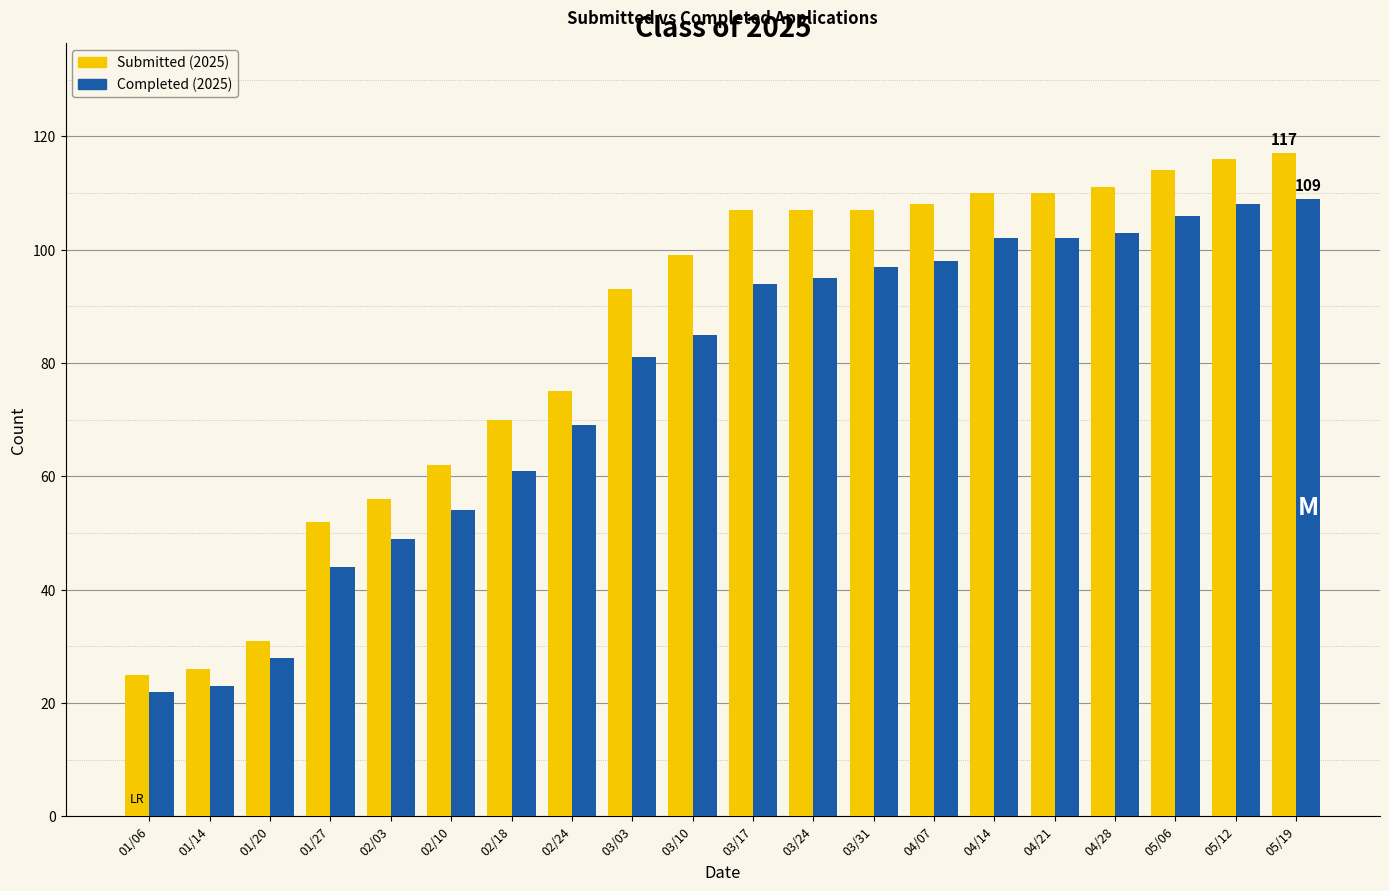

What is the greatest value displayed?

117